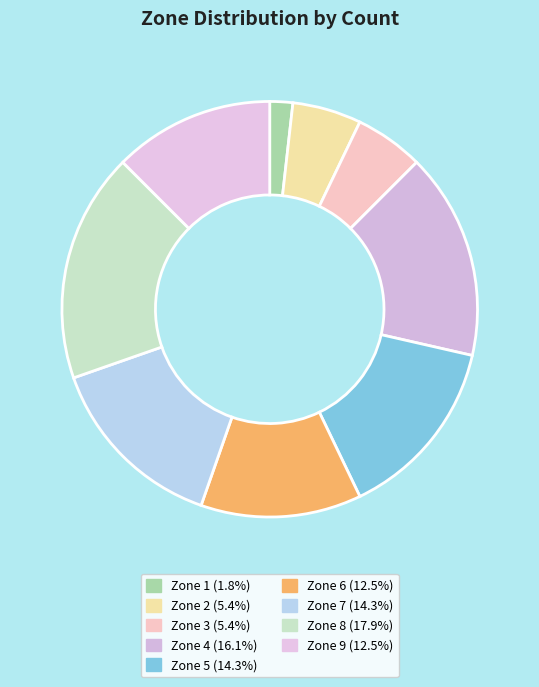

Is it true that Zone 2 is 5% of the pie?

True